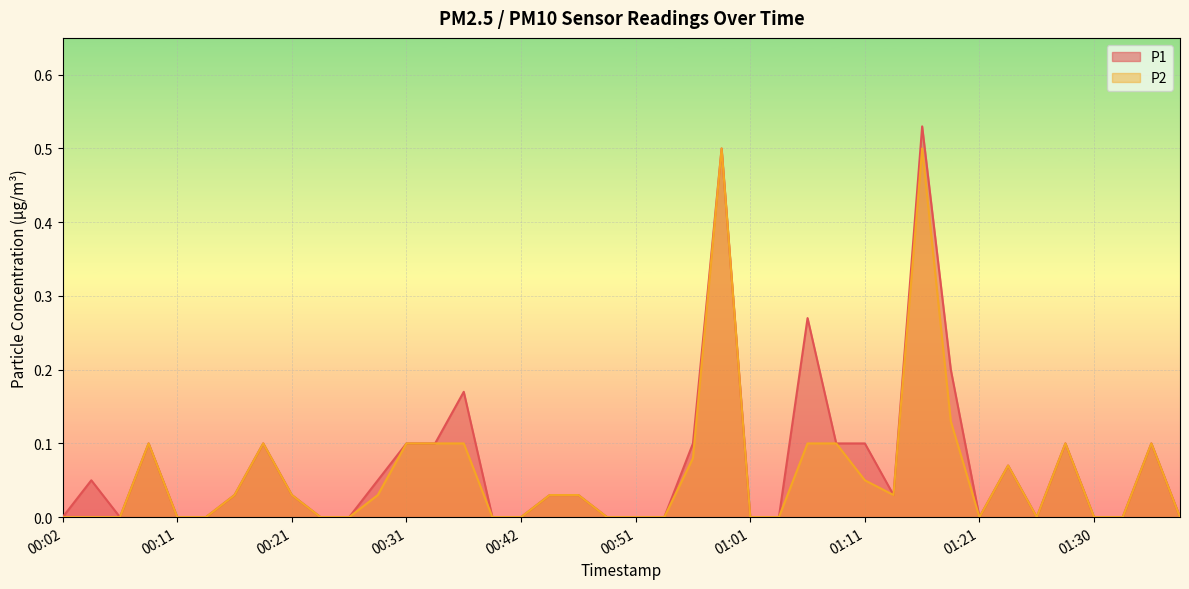

How many values in P1 are above zero?

22